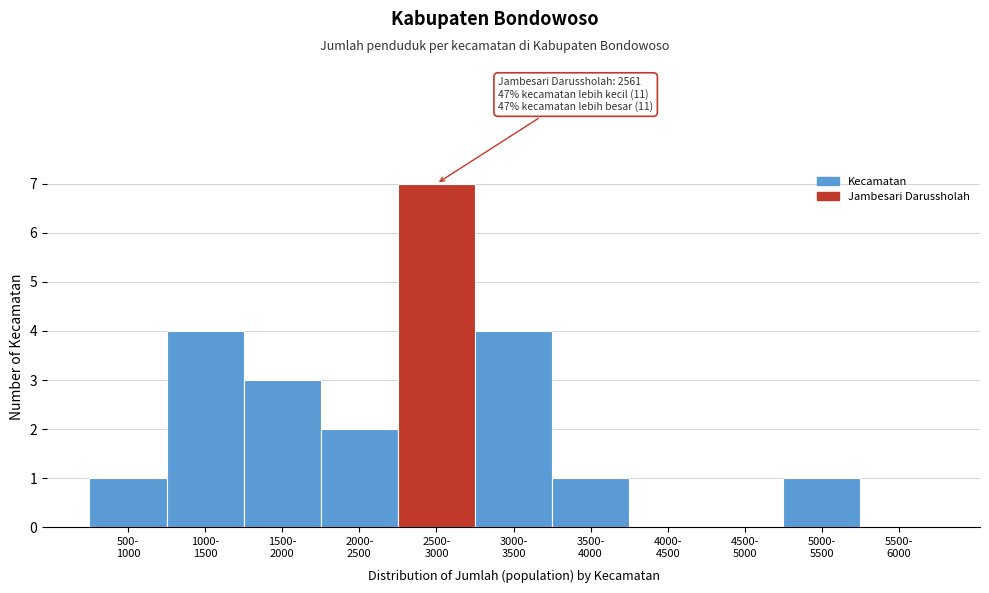

What is the greatest value displayed?

7